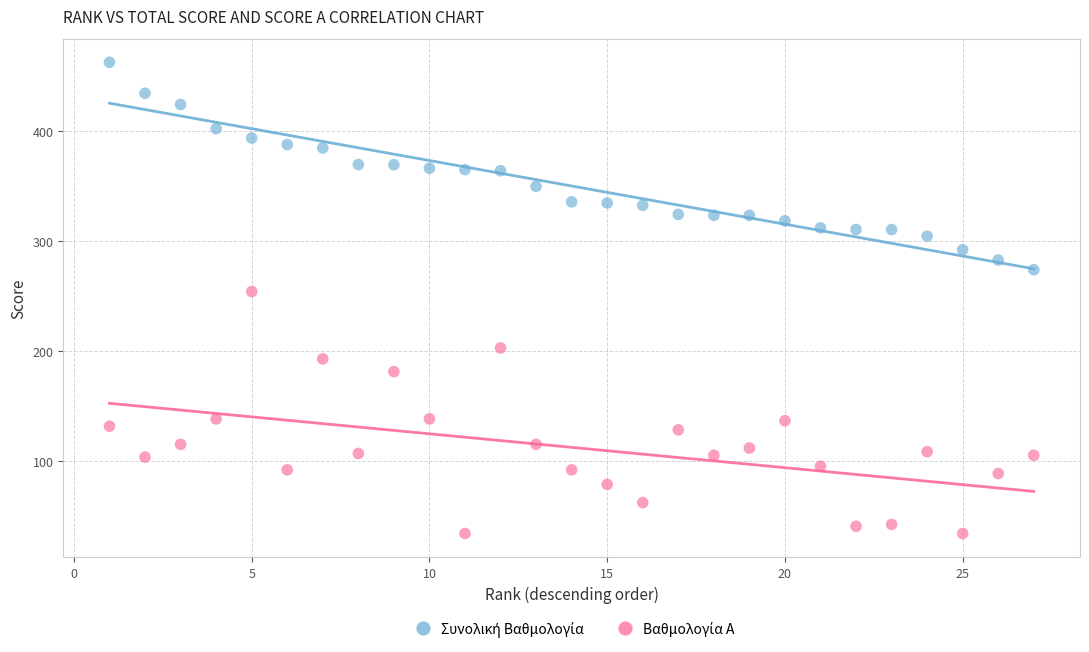

What is the X range (max minus min) for the scatter plot?

26.0